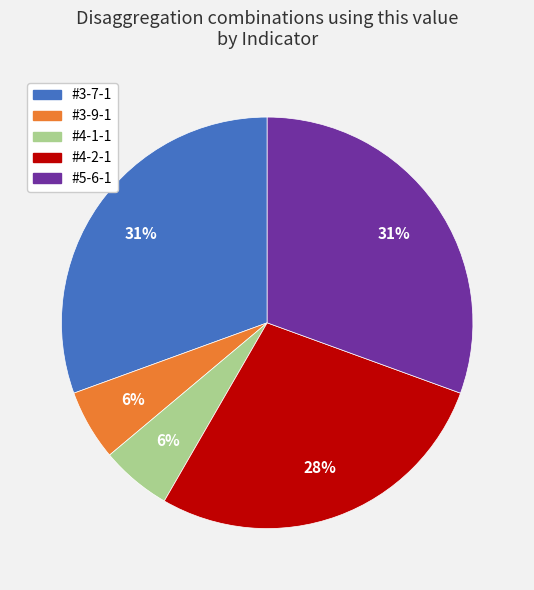

To the nearest percent, what percentage of the pie is #3-9-1?

6%